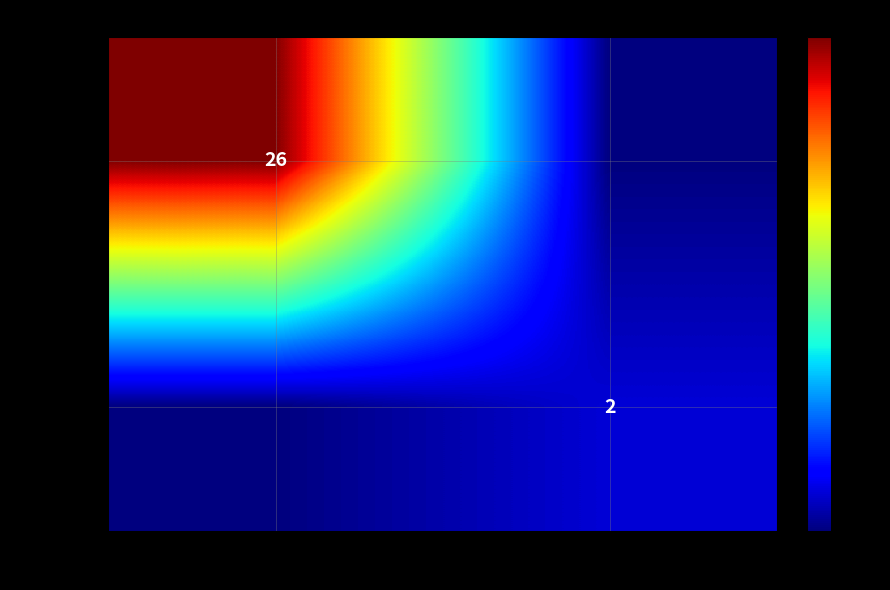

What is the total value across all series at 1?

2